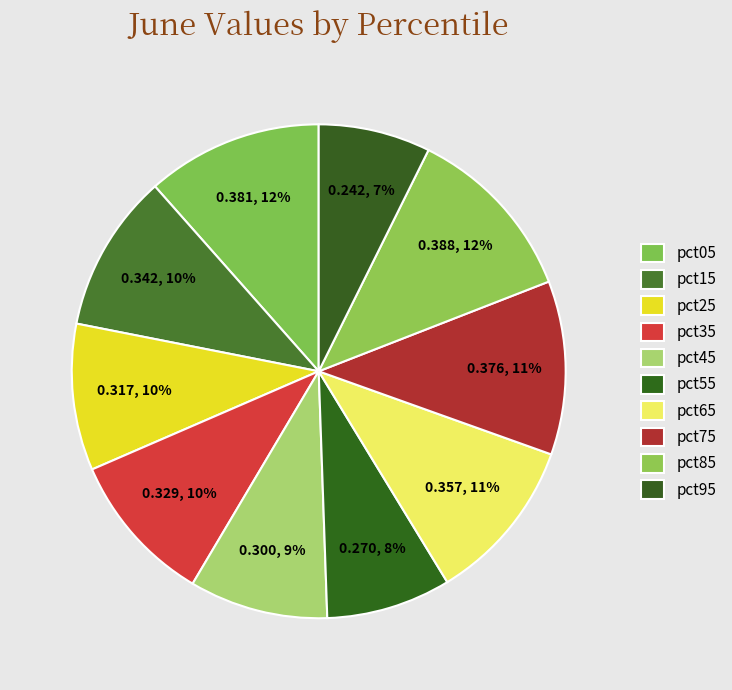

To the nearest percent, what is the difference between the largest and smallest slice percentages?

4%